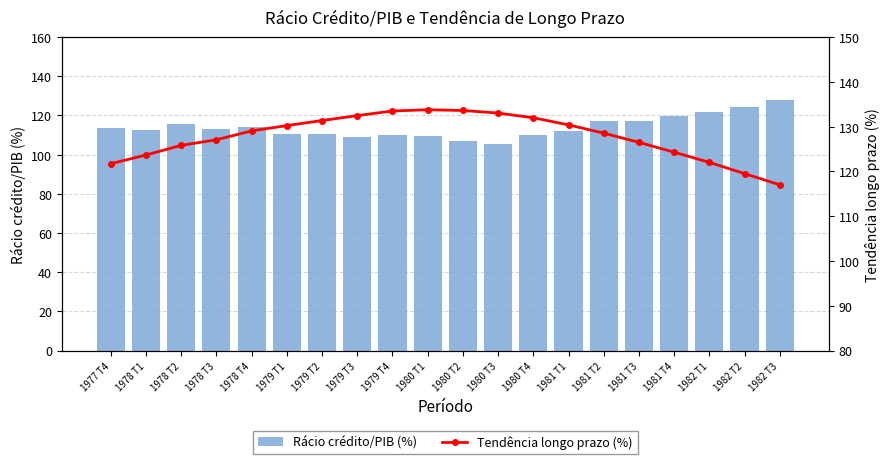

What is the difference between the Tendência longo prazo (%) values at 1979 T4 and 1977 T4?

11.8